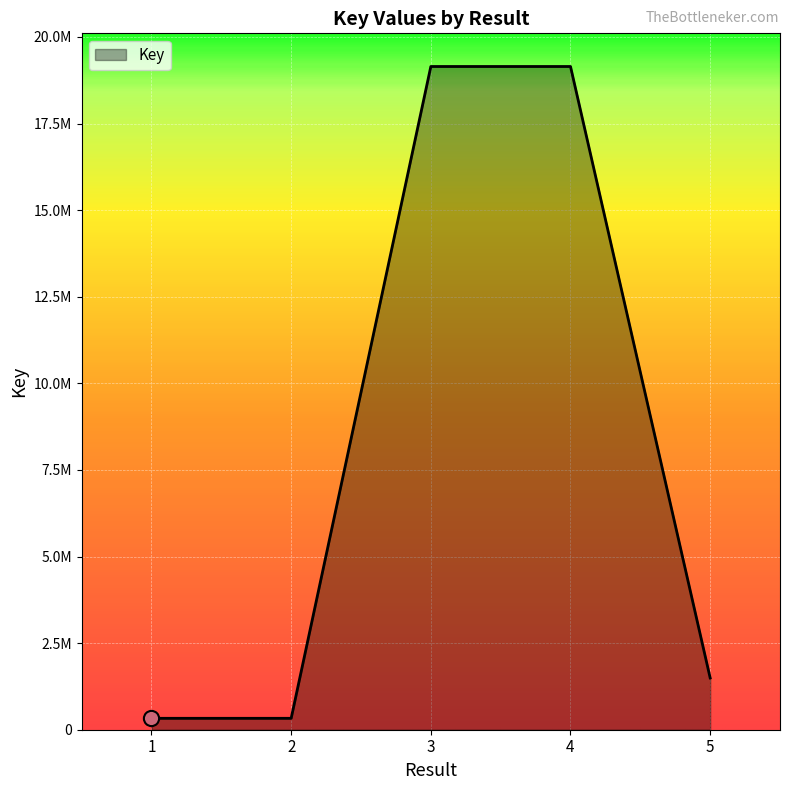

What is the change in value from 2 to 4?

+18816728